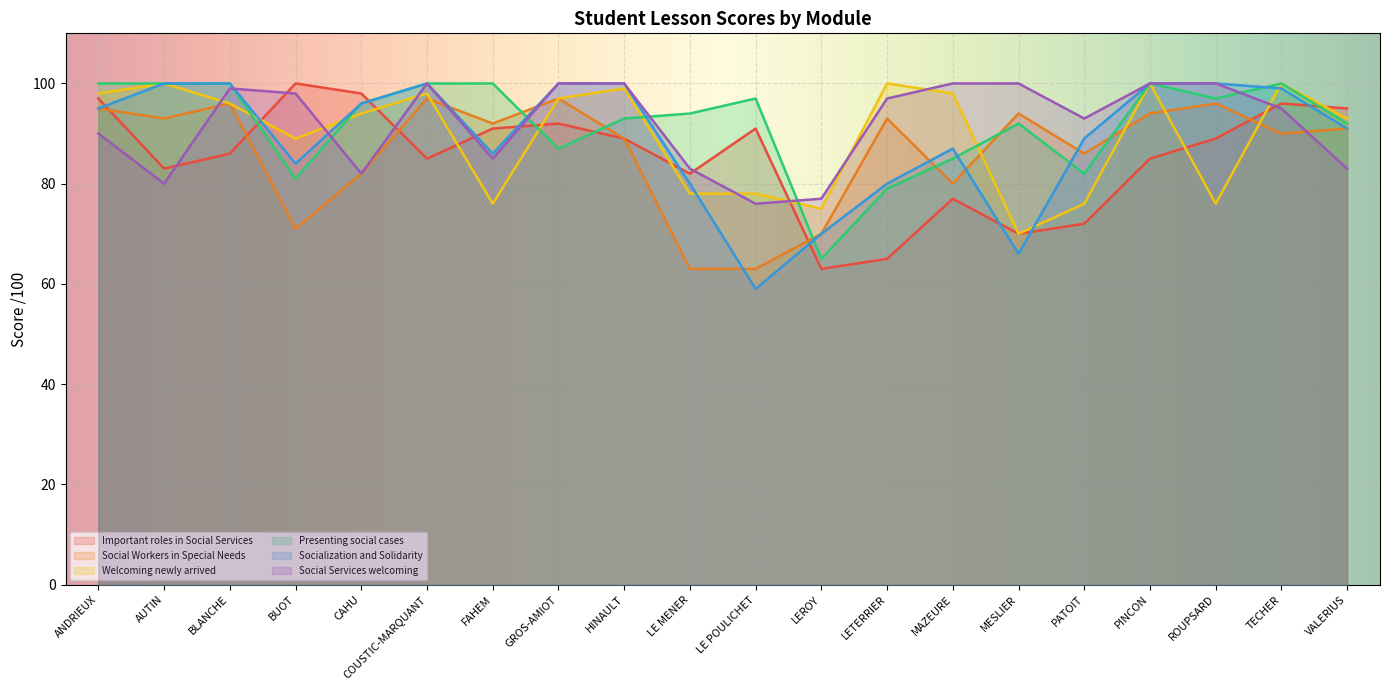

Reading left to right, list all the values displayed in this chart.

Important roles in Social Services: ANDRIEUX=97	AUTIN=83	BLANCHE=86	BUOT=100	CAHU=98	COUSTIC-MARQUANT=85	FAHEM=91	GROS-AMIOT=92	HINAULT=89	LE MENER=82	LE POULICHET=91	LEROY=63	LETERRIER=65	MAZEURE=77	MESLIER=70	PATOIT=72	PINCON=85	ROUPSARD=89	TECHER=96	VALERIUS=95
Social Workers in Special Needs: ANDRIEUX=95	AUTIN=93	BLANCHE=96	BUOT=71	CAHU=82	COUSTIC-MARQUANT=97	FAHEM=92	GROS-AMIOT=97	HINAULT=89	LE MENER=63	LE POULICHET=63	LEROY=70	LETERRIER=93	MAZEURE=80	MESLIER=94	PATOIT=86	PINCON=94	ROUPSARD=96	TECHER=90	VALERIUS=91
Welcoming newly arrived: ANDRIEUX=98	AUTIN=100	BLANCHE=96	BUOT=89	CAHU=94	COUSTIC-MARQUANT=98	FAHEM=76	GROS-AMIOT=97	HINAULT=99	LE MENER=78	LE POULICHET=78	LEROY=75	LETERRIER=100	MAZEURE=98	MESLIER=70	PATOIT=76	PINCON=100	ROUPSARD=76	TECHER=100	VALERIUS=93
Presenting social cases: ANDRIEUX=100	AUTIN=100	BLANCHE=100	BUOT=81	CAHU=96	COUSTIC-MARQUANT=100	FAHEM=100	GROS-AMIOT=87	HINAULT=93	LE MENER=94	LE POULICHET=97	LEROY=65	LETERRIER=79	MAZEURE=85	MESLIER=92	PATOIT=82	PINCON=100	ROUPSARD=97	TECHER=100	VALERIUS=92
Socialization and Solidarity: ANDRIEUX=95	AUTIN=100	BLANCHE=100	BUOT=84	CAHU=96	COUSTIC-MARQUANT=100	FAHEM=86	GROS-AMIOT=100	HINAULT=100	LE MENER=80	LE POULICHET=59	LEROY=70	LETERRIER=80	MAZEURE=87	MESLIER=66	PATOIT=89	PINCON=100	ROUPSARD=100	TECHER=99	VALERIUS=91
Social Services welcoming: ANDRIEUX=90	AUTIN=80	BLANCHE=99	BUOT=98	CAHU=82	COUSTIC-MARQUANT=100	FAHEM=85	GROS-AMIOT=100	HINAULT=100	LE MENER=83	LE POULICHET=76	LEROY=77	LETERRIER=97	MAZEURE=100	MESLIER=100	PATOIT=93	PINCON=100	ROUPSARD=100	TECHER=95	VALERIUS=83